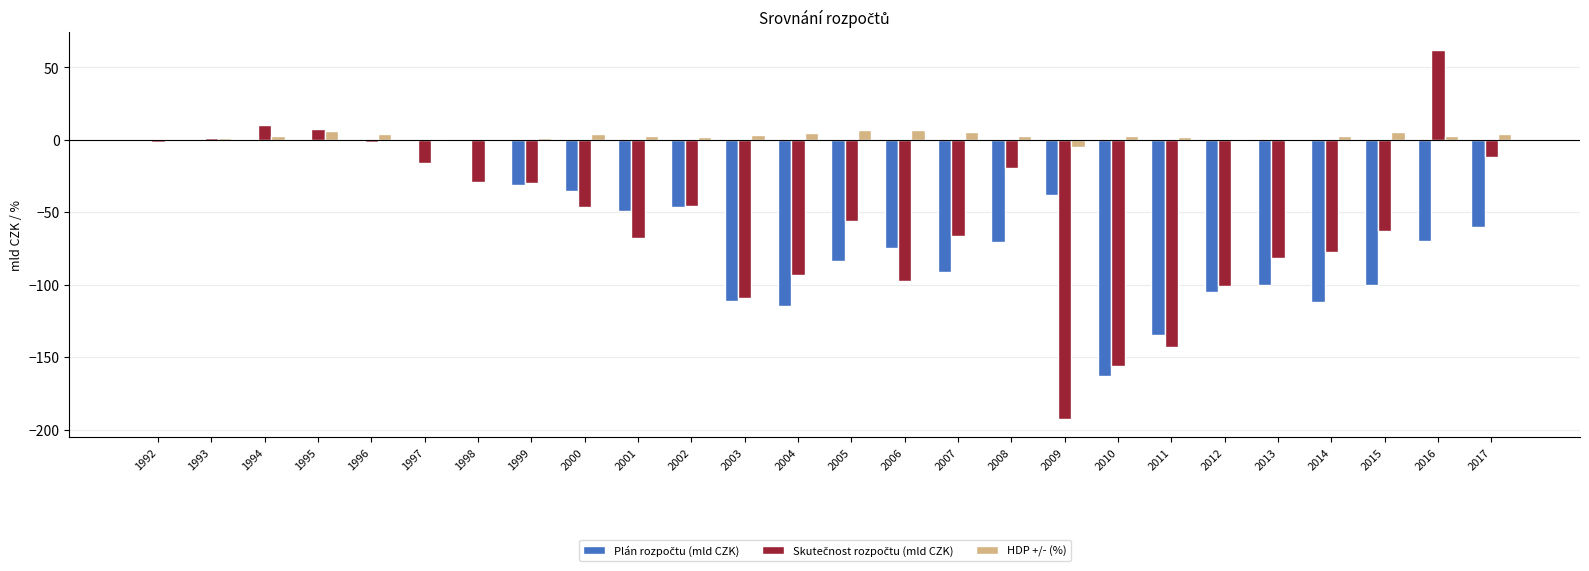

Which series has the largest total across all categories?

HDP +/- (%)